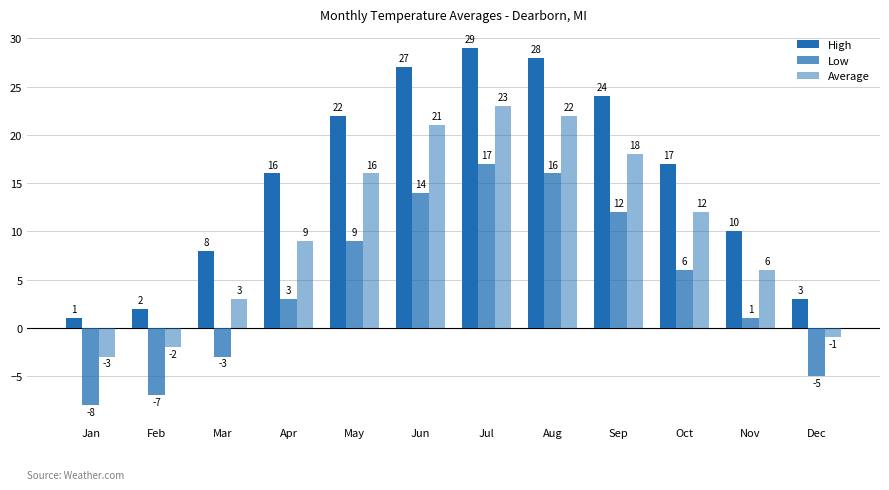

What is the value of the Average bar at the 9th from the left?

18